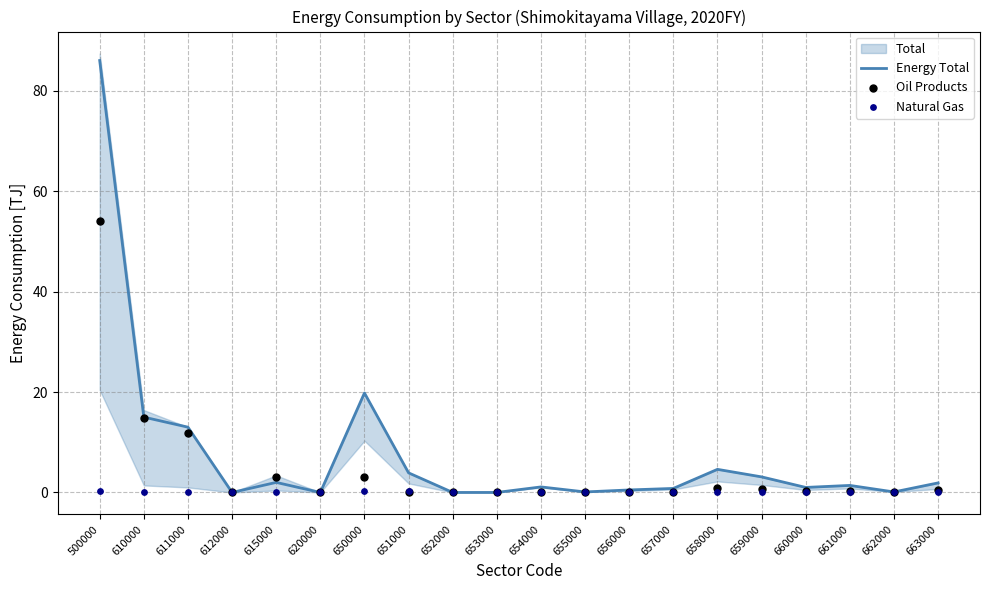

Is it true that Energy Total equals 4.6 at 611000?

False